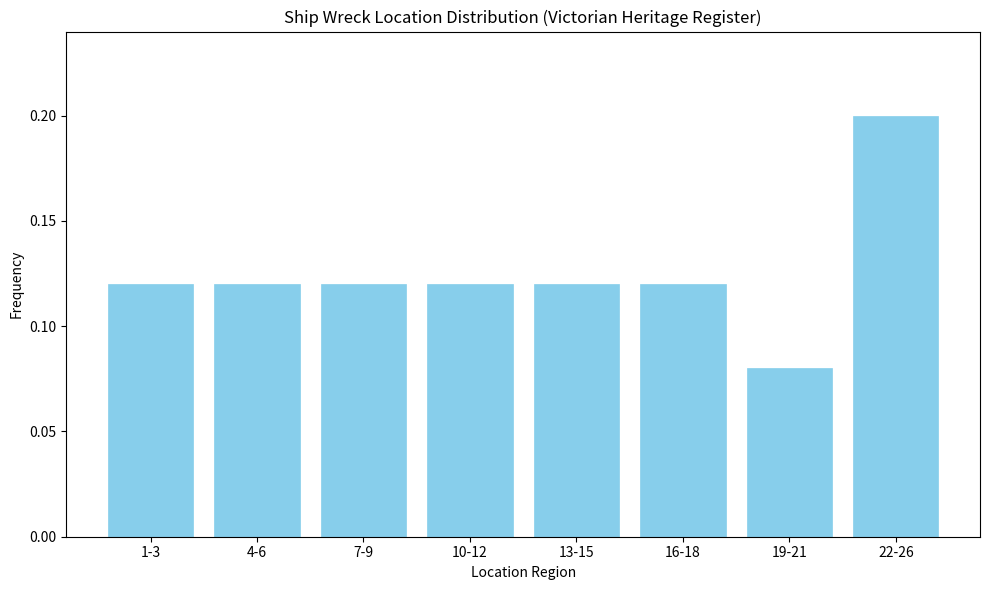

What is the label of the 2nd bar from the left?

4-6